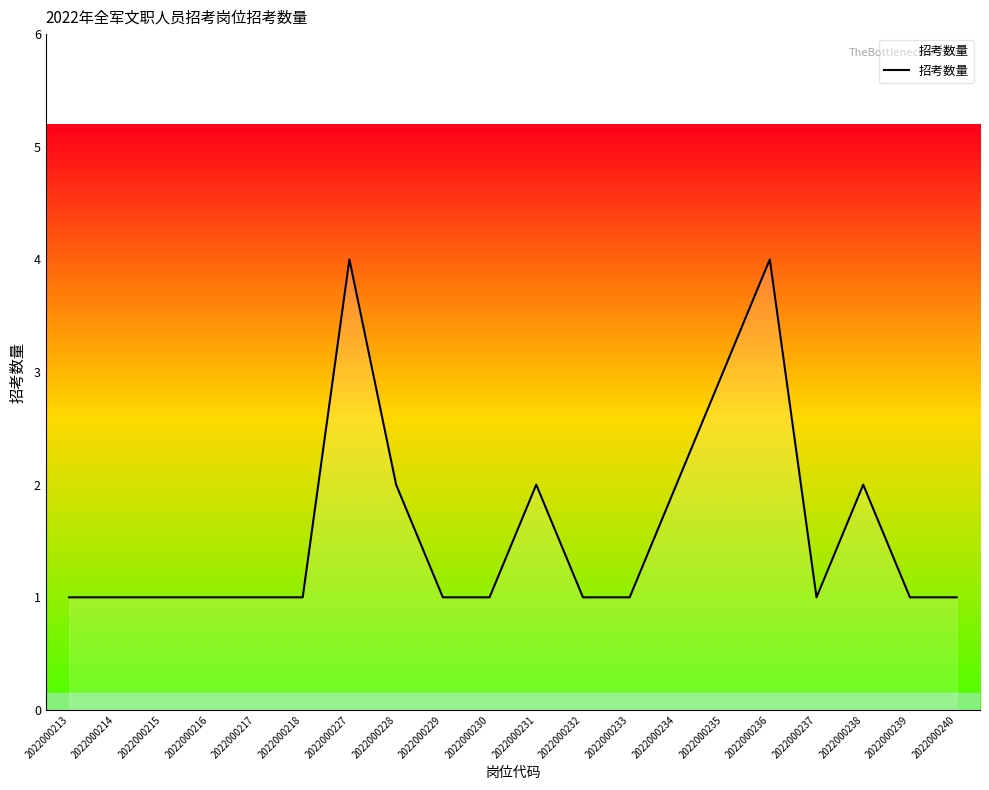

Count the values in the range 1 to 2.

17